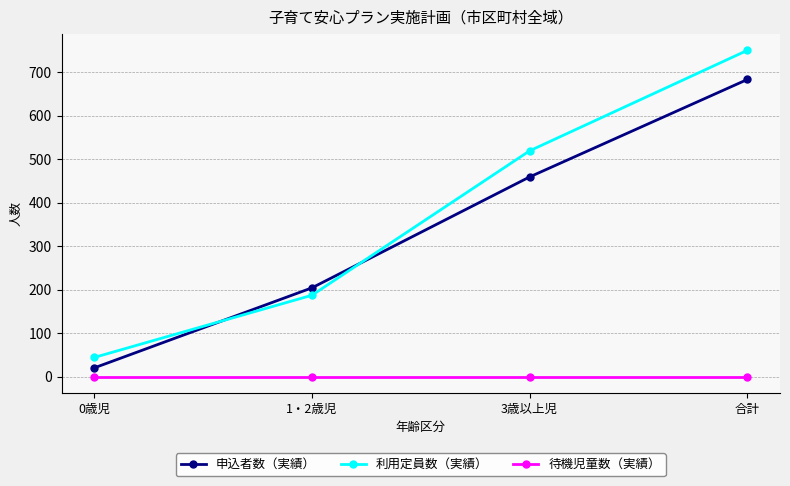

What is the sum of the 利用定員数（実績） values at 1・2歳児 and 合計?

937